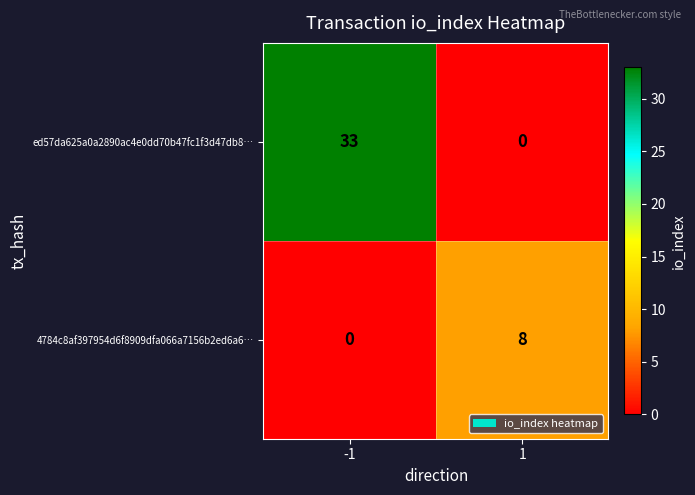

Rank the series by their average value, from highest to lowest.

ed57da625a0a2890ac4e0dd70b47fc1f3d47db8…, 4784c8af397954d6f8909dfa066a7156b2ed6a6…